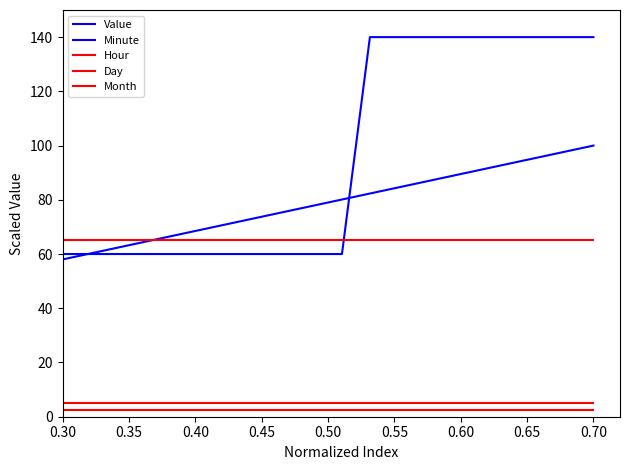

Which category has the lowest value in the Minute series?

0.30